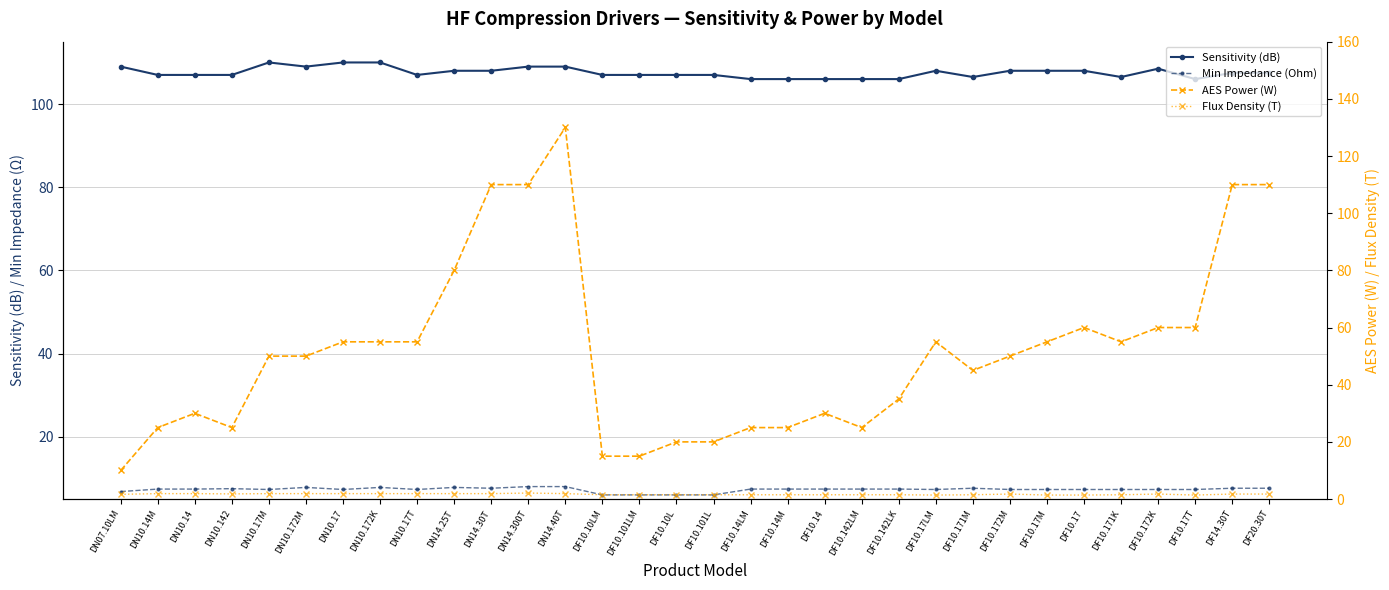

What is the difference between the Sensitivity (dB) values at DF10.172K and DN14.300T?

0.5